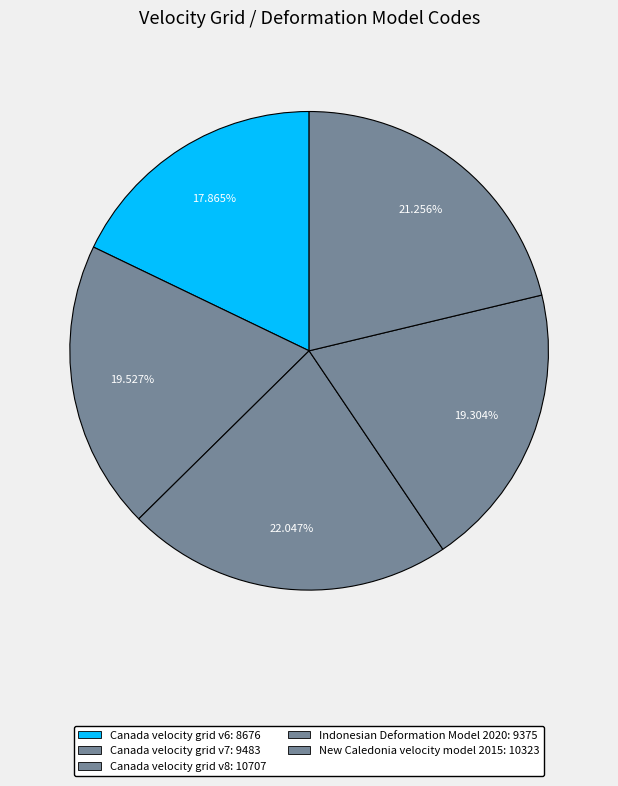

Is it true that Indonesian Deformation Model 2020 is 19% of the pie?

True